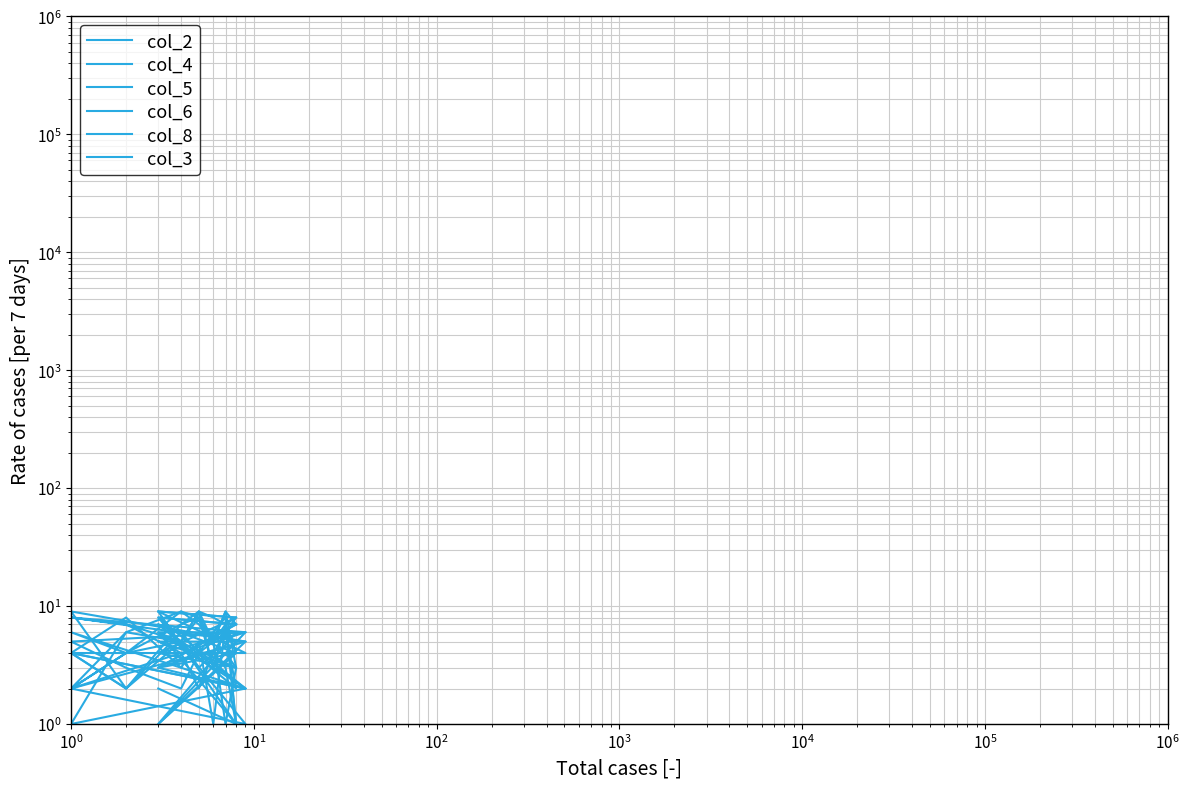

Rank the series by their maximum value, from highest to lowest.

col_2, col_4, col_5, col_6, col_8, col_3